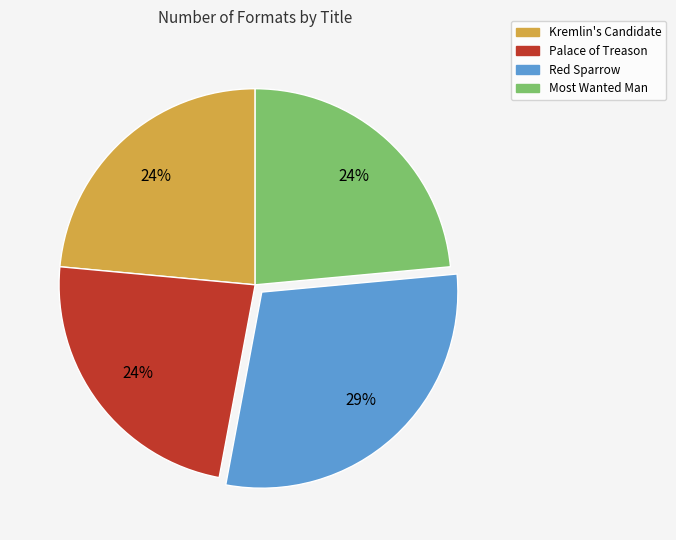

Between Palace of Treason and Red Sparrow, which is larger?

Red Sparrow